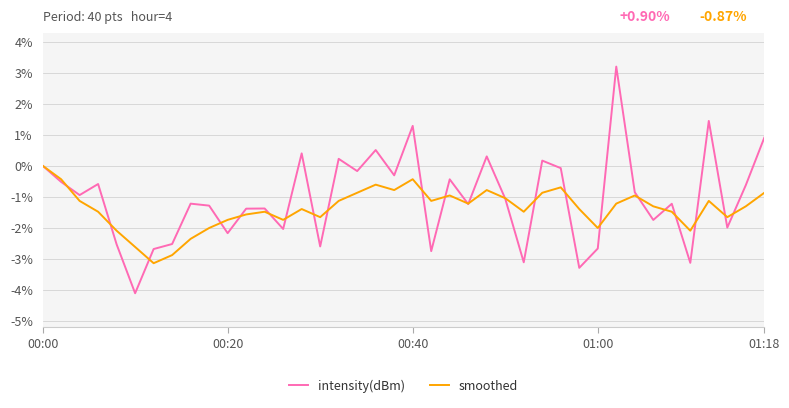

What is the maximum value shown in the chart?

3.2